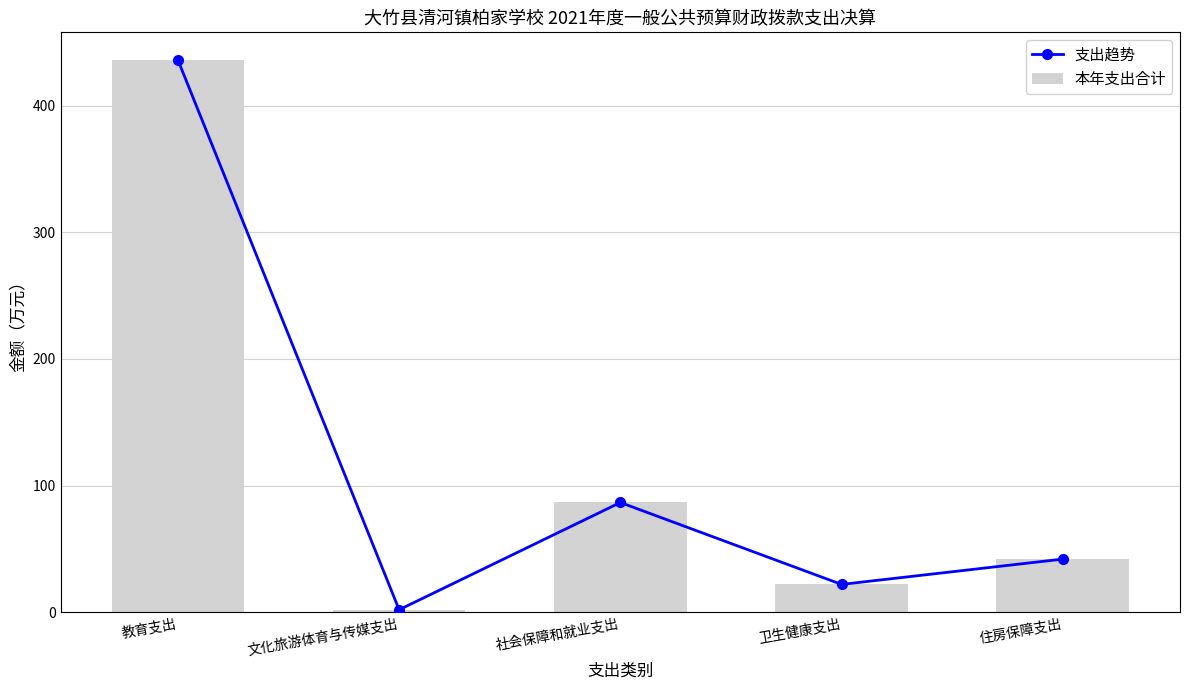

True or false: 支出趋势 has a value of 687.3 at 教育支出.

False